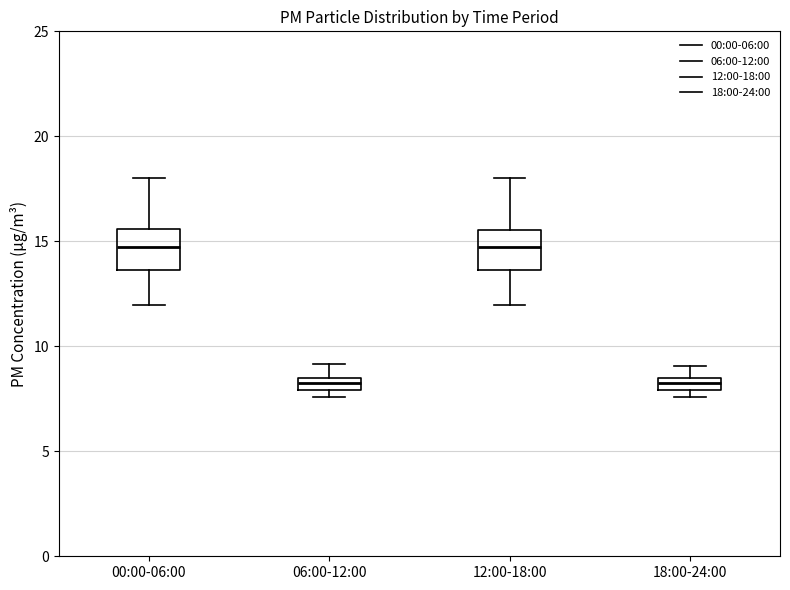

Where is the upper edge of the box for 12:00-18:00 on the y-axis? The values are not printed on the chart, so give them approximately, as read against the axis.

15.5